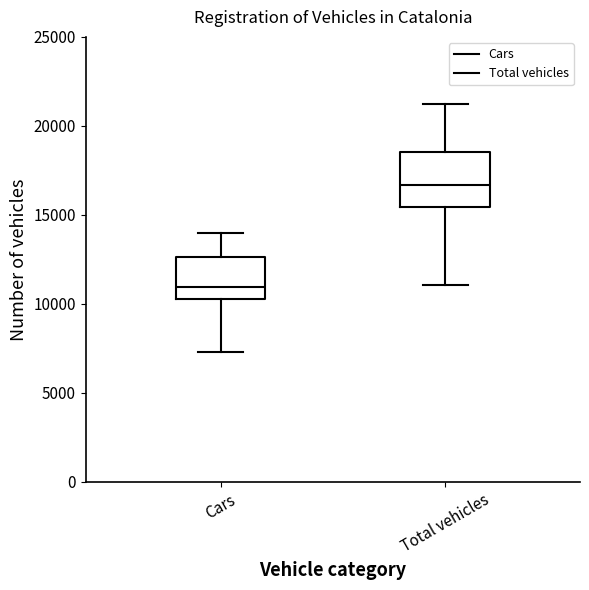

Where is the upper edge of the box for Total vehicles on the y-axis? The values are not printed on the chart, so give them approximately, as read against the axis.

18500